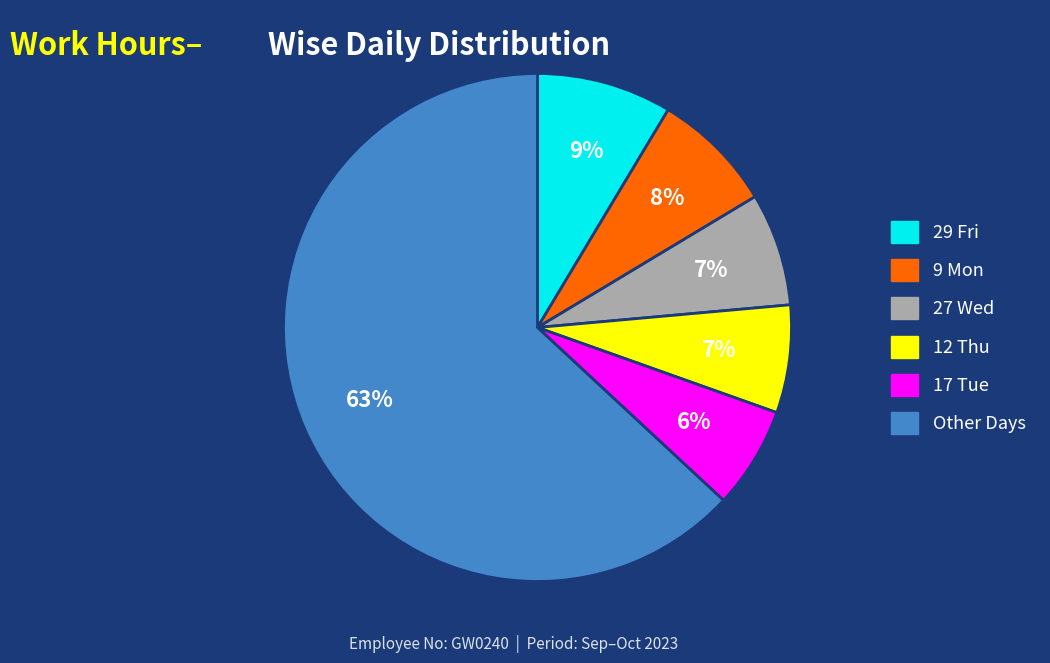

Count the number of slices in the pie.

6